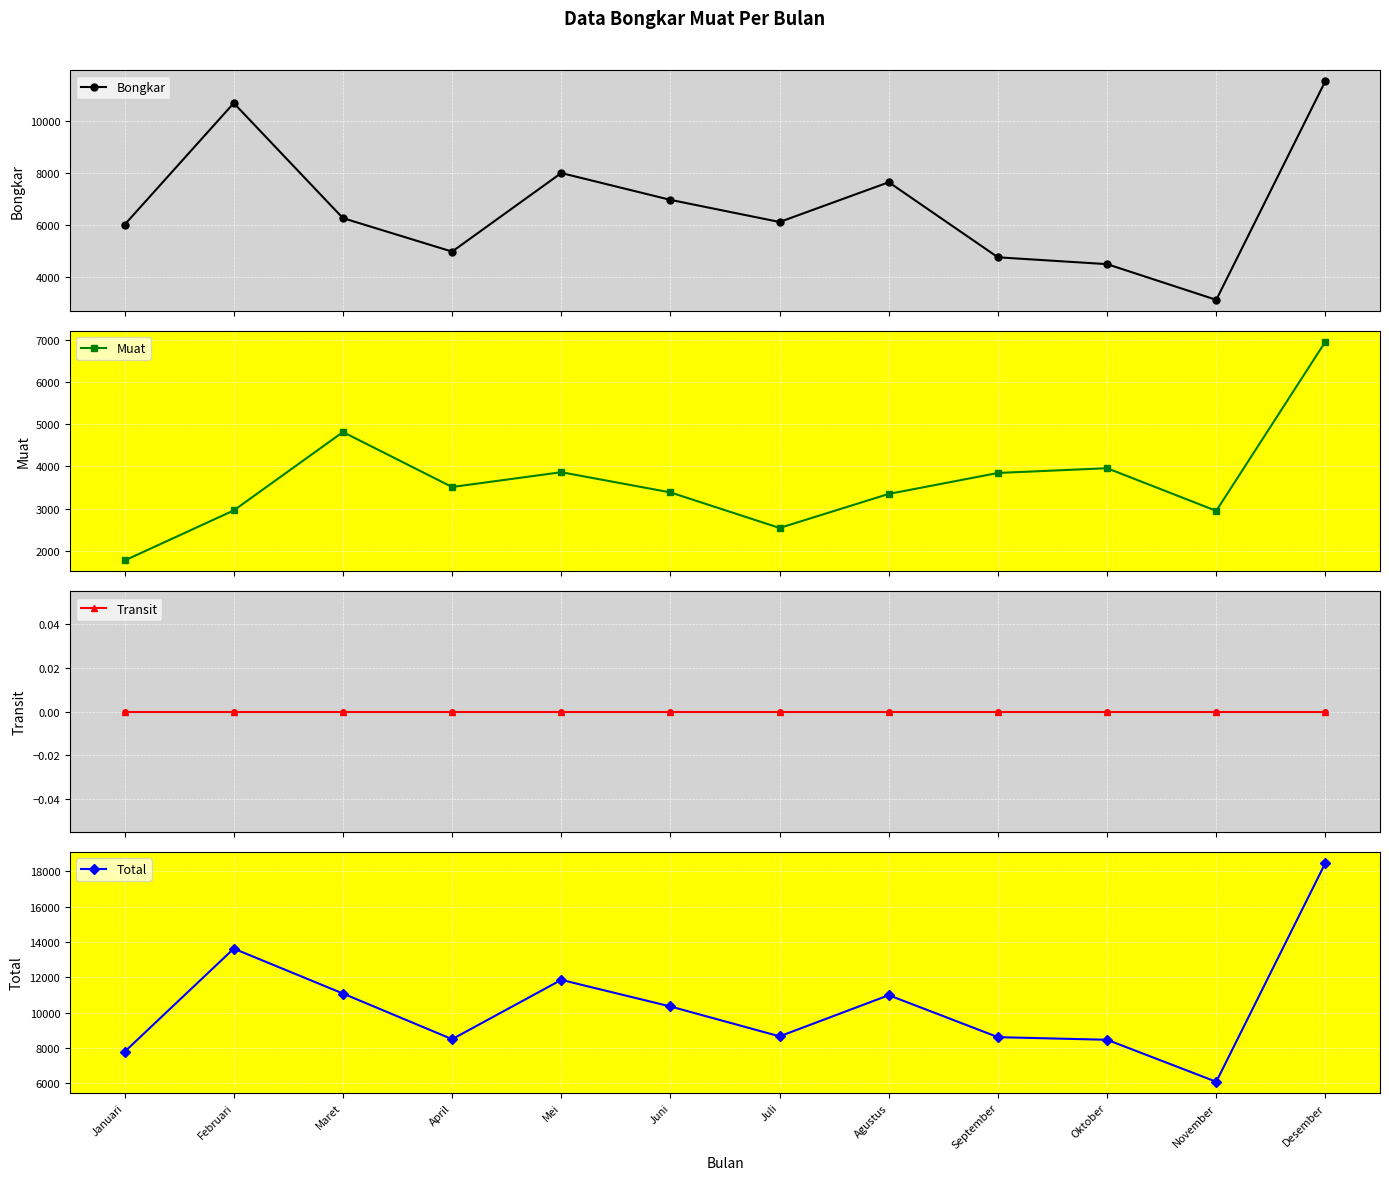

At how many categories does at least one series exceed 14730?

1